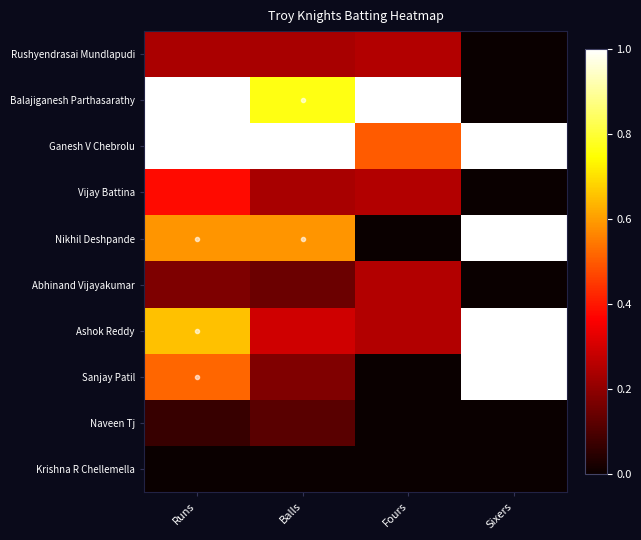

Rank the series by their maximum value, from lowest to highest.

Krishna R Chellemella, Naveen Tj, Rushyendrasai Mundlapudi, Abhinand Vijayakumar, Vijay Battina, Balajiganesh Parthasarathy, Ganesh V Chebrolu, Nikhil Deshpande, Ashok Reddy, Sanjay Patil